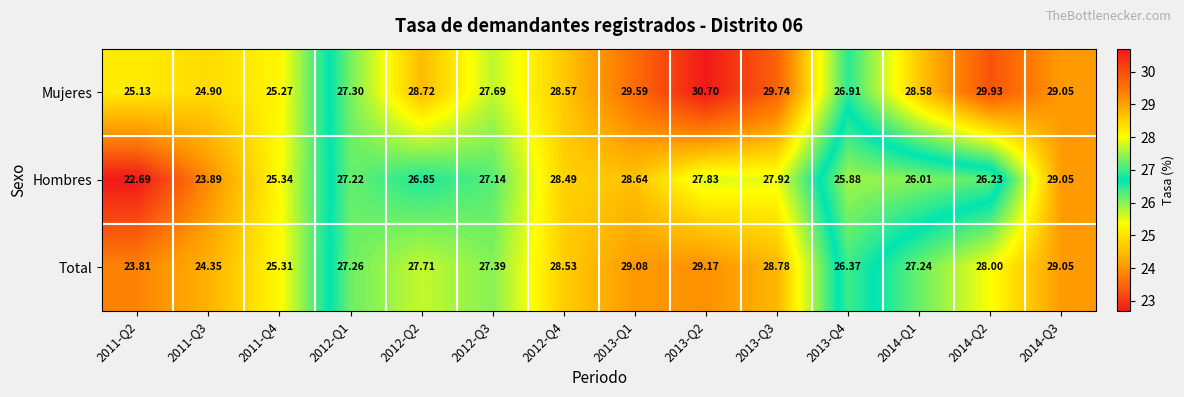

Rank the series at 2012-Q4 from lowest to highest value.

Hombres, Total, Mujeres